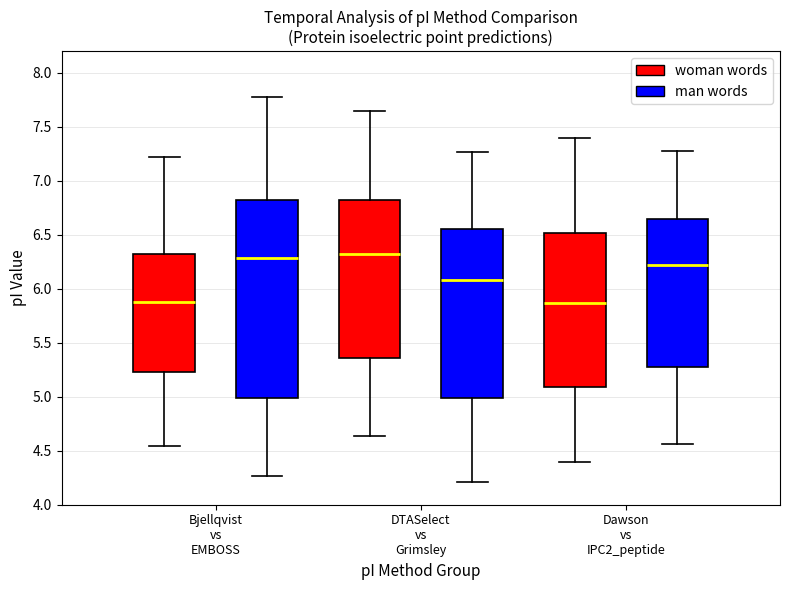

Where does the upper whisker of the box for DTASelect vs Grimsley (man words) end on the y-axis? The values are not printed on the chart, so give them approximately, as read against the axis.

7.25